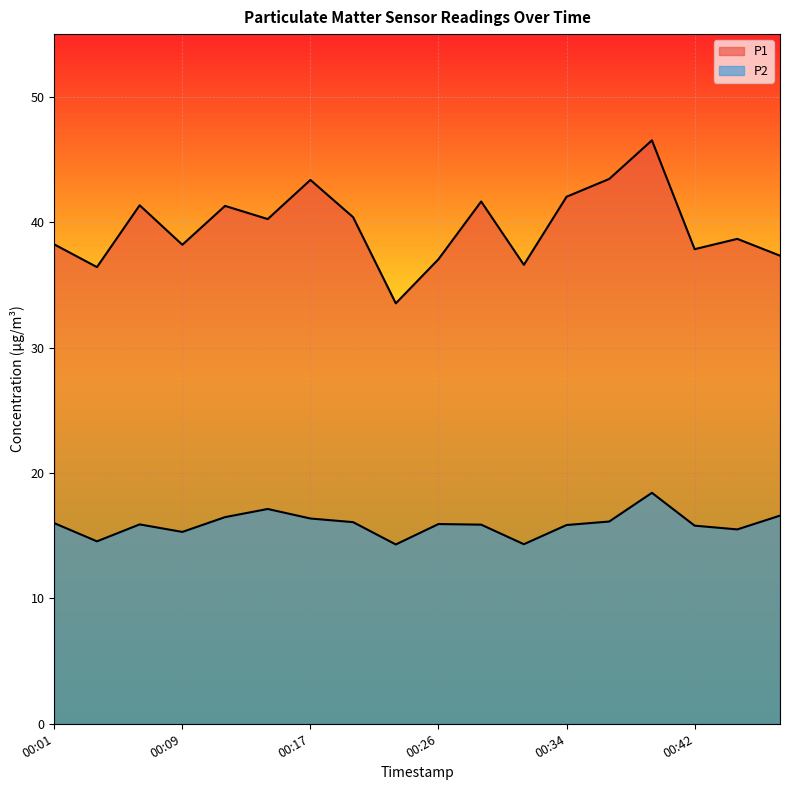

What is the difference between the maximum and minimum values in the P2 series?

4.1